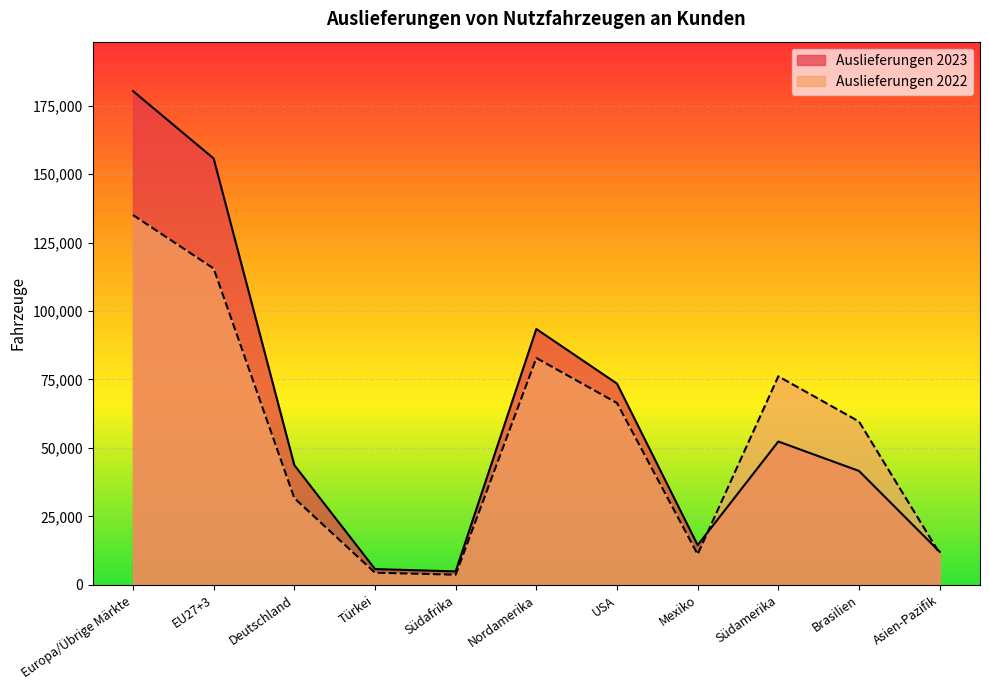

At which category is the sum across all series the highest?

Europa/Übrige Märkte